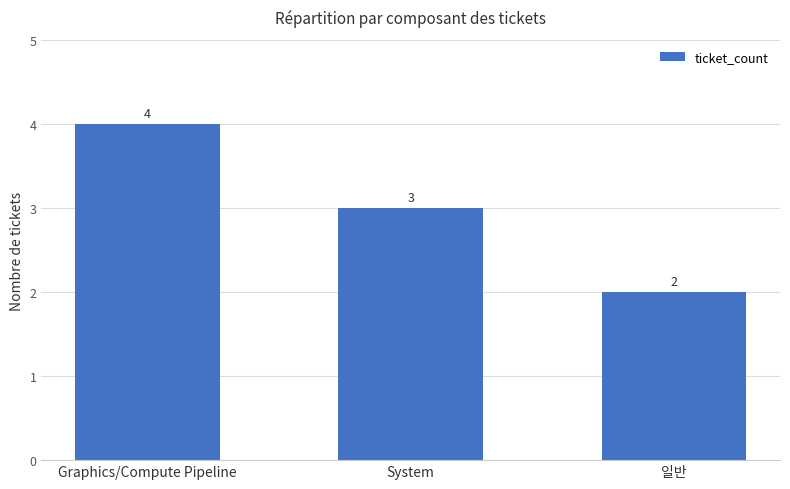

What is the maximum value shown in the chart?

4